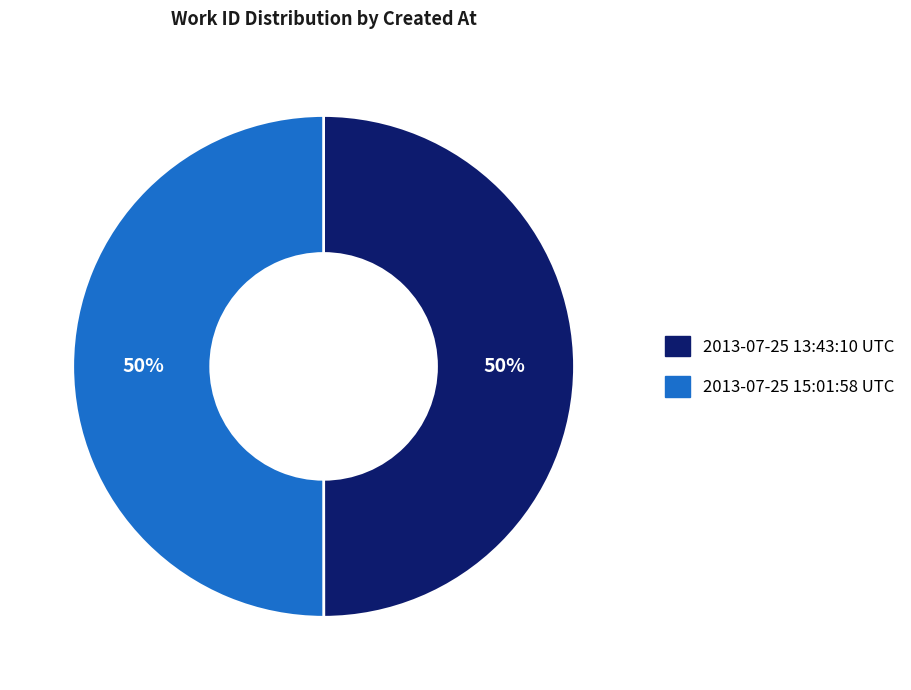

How many slices are in this pie chart?

2